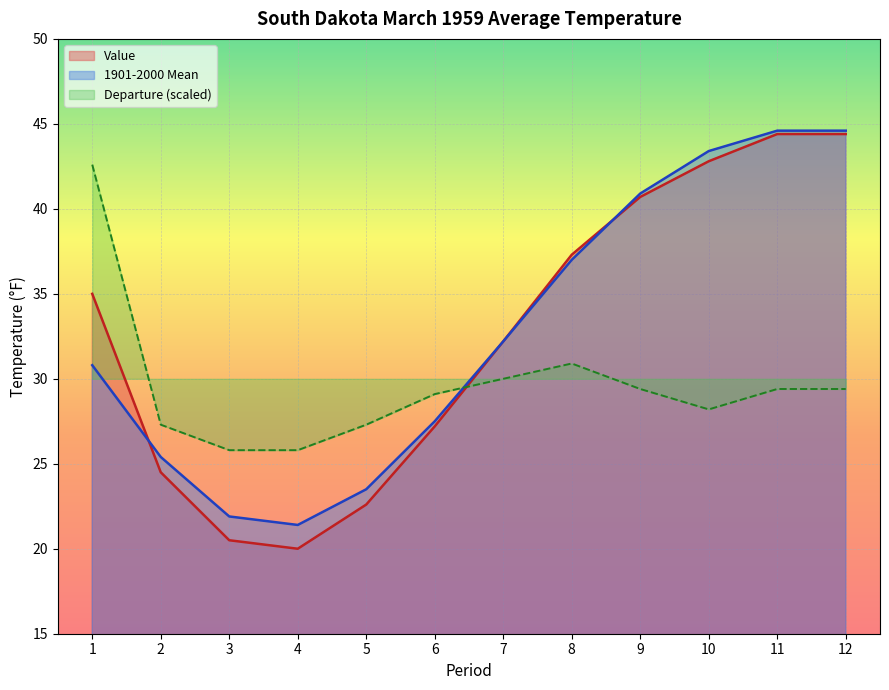

At which category is the sum across all series the highest?

11